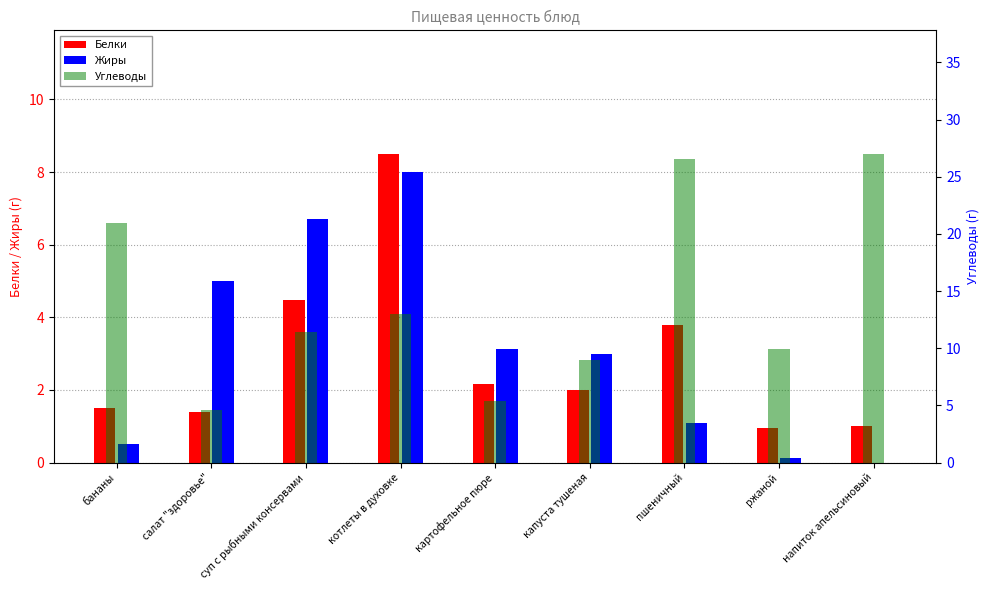

What is the difference between the maximum and minimum values in the Углеводы series?

22.4